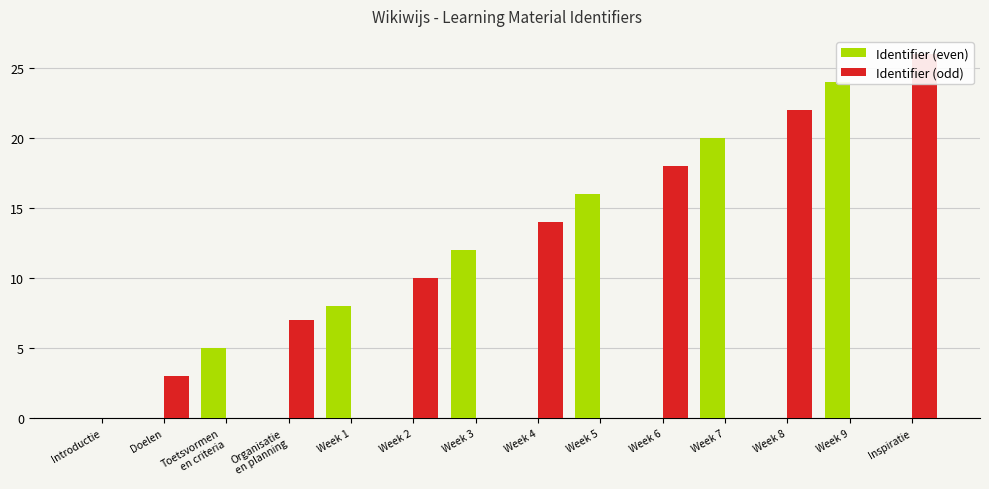

How many bars are there in each group?

2